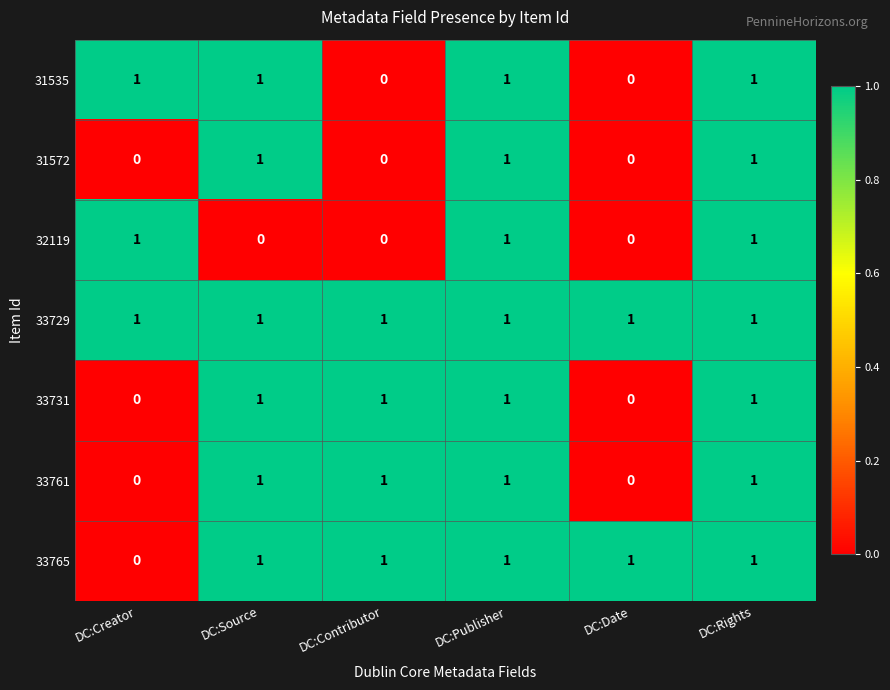

How many data points does each series have?

6